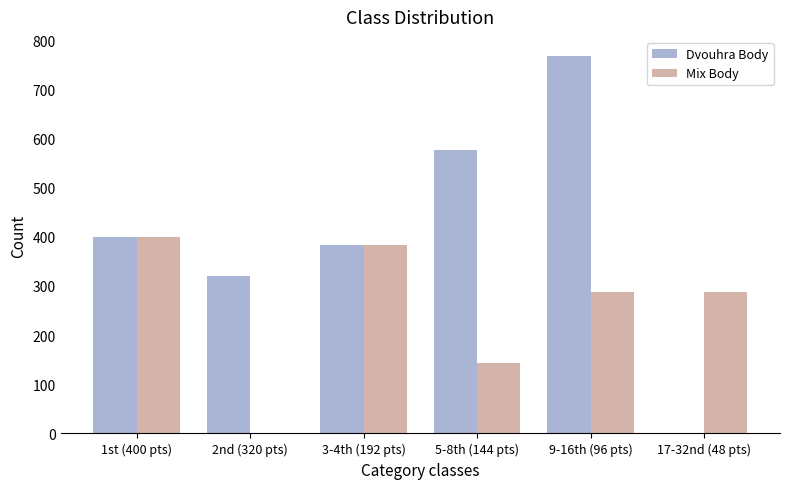

The value of Dvouhra Body at 2nd (320 pts) is 530. True or false?

False